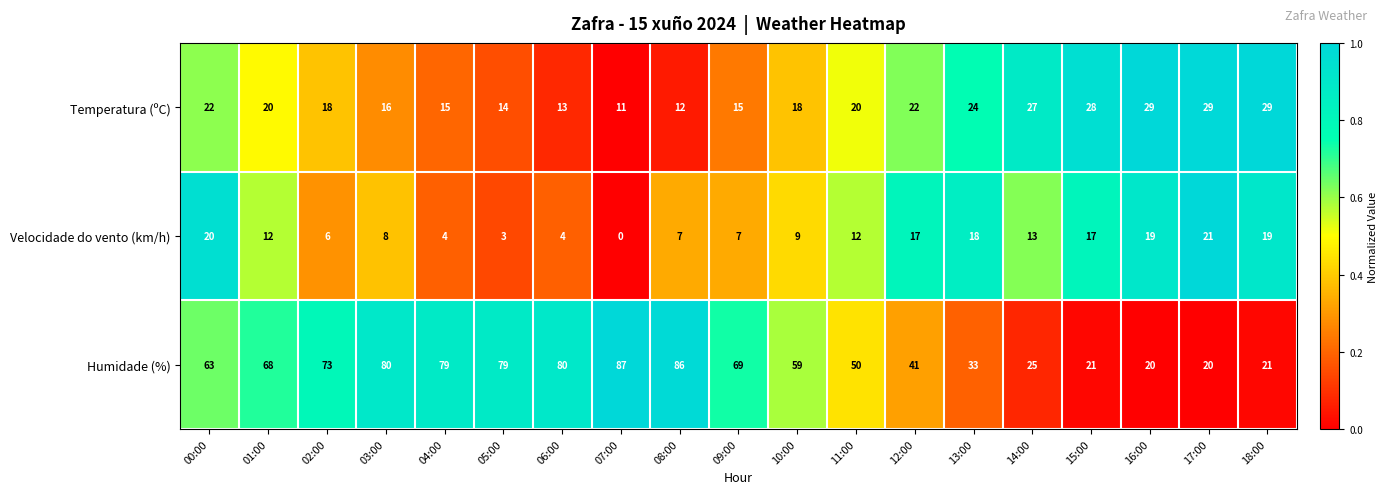

Where does the Temperatura (ºC) series first go above 20?

00:00